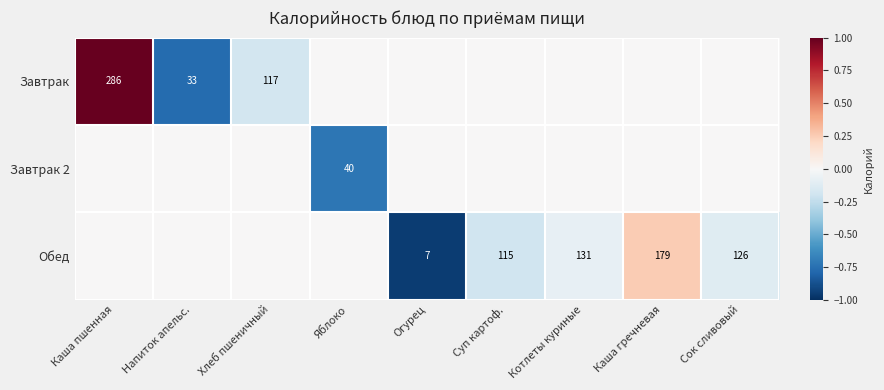

The Обед series shows 9 at Огурец. True or false?

False